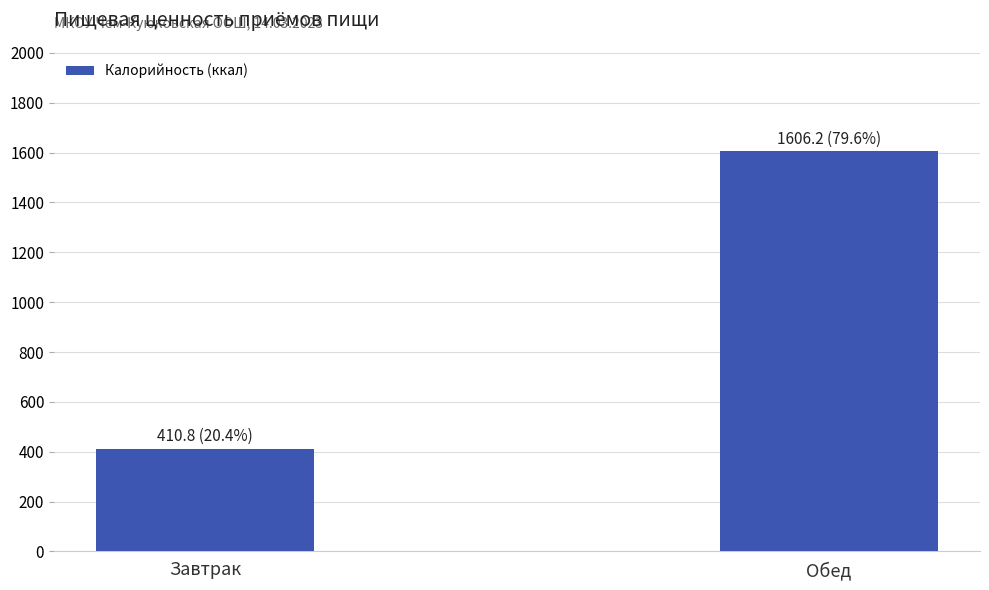

What is the ratio of the value at Завтрак to the value at Обед?

0.3